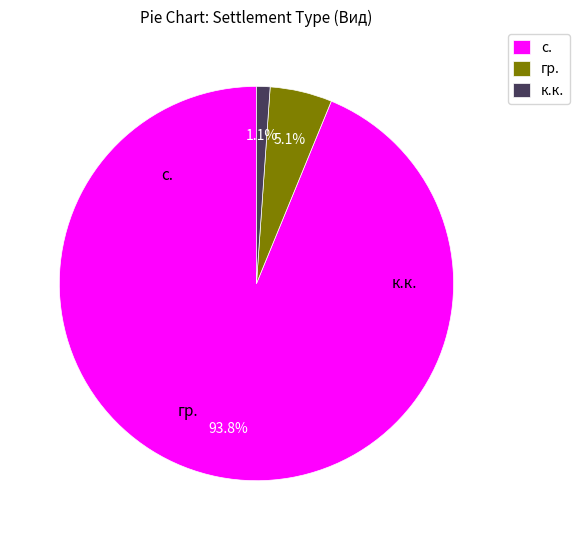

What is the ratio of the value at гр. to the value at к.к.?

4.6